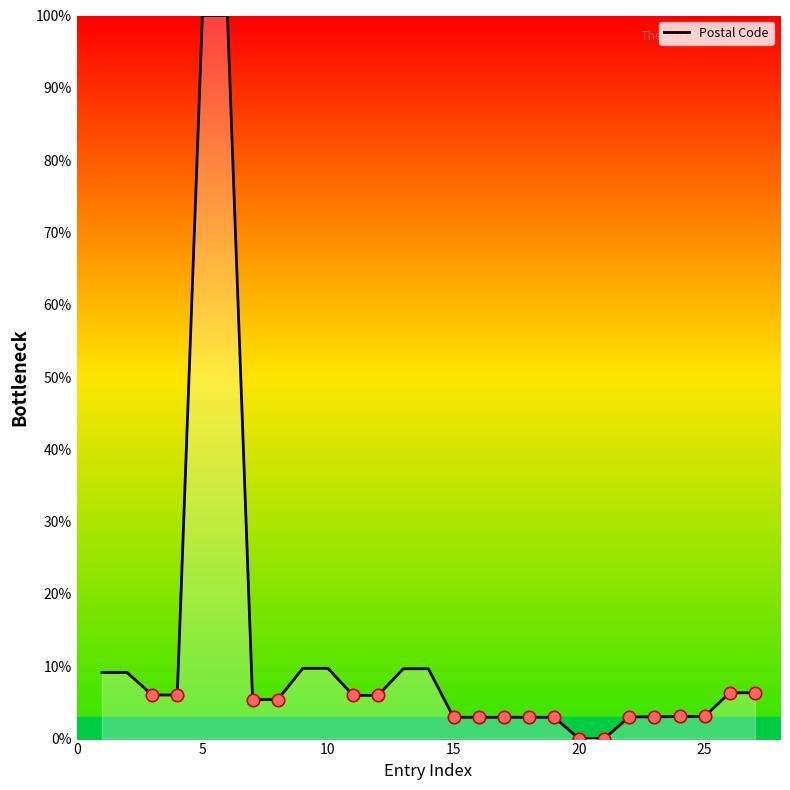

What is the difference between the maximum and minimum values?

100.0